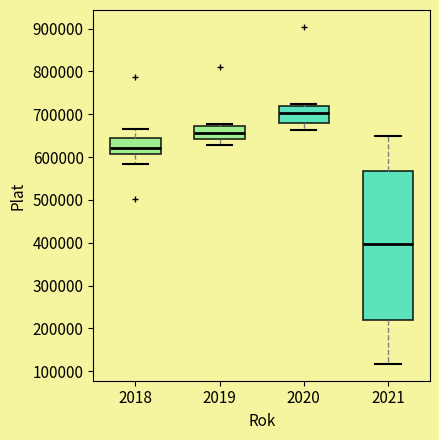

Reading left to right, transcribe this box plot: for each box, give where its median line is, the range the box spans, and where its two whiskers end, as read against the y-axis. The values are not printed on the chart, so give them approximately, as read against the axis.

2018: median 620000, box 610000 to 650000, whiskers 580000 to 660000
2019: median 660000, box 640000 to 670000, whiskers 630000 to 680000
2020: median 700000, box 680000 to 720000, whiskers 660000 to 720000 (just above the box's upper edge)
2021: median 400000, box 220000 to 570000, whiskers 120000 to 650000